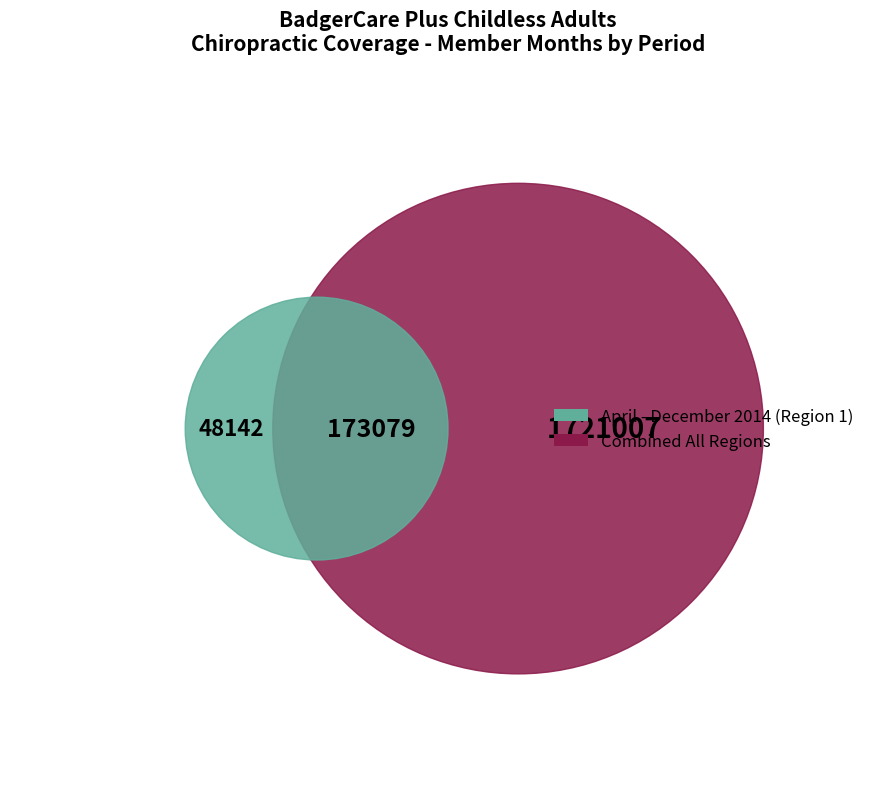

Which slice is the smallest?

April - December 2014